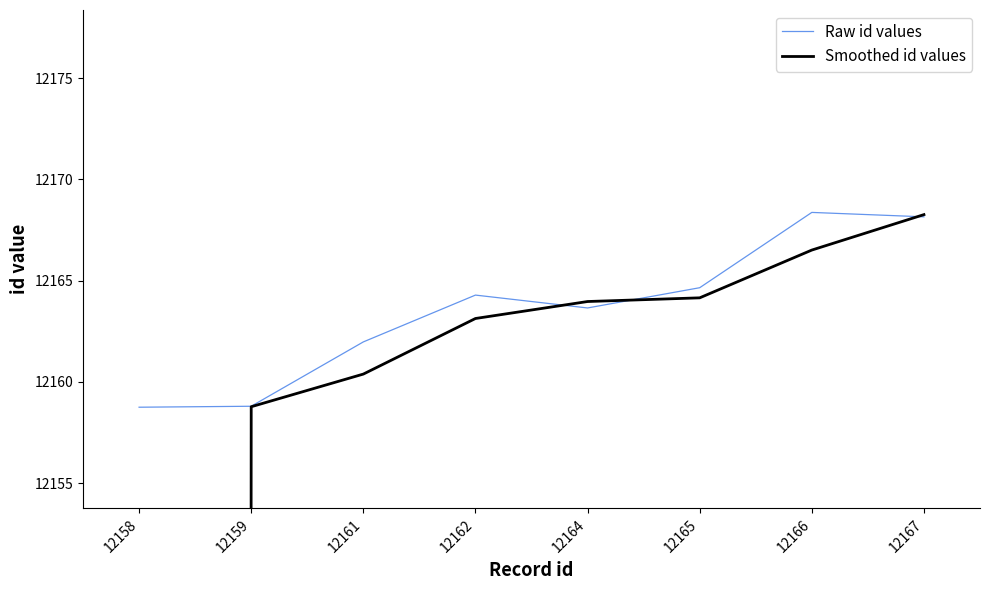

What is the value of the Raw id values point at the 7th from the left?

12168.4